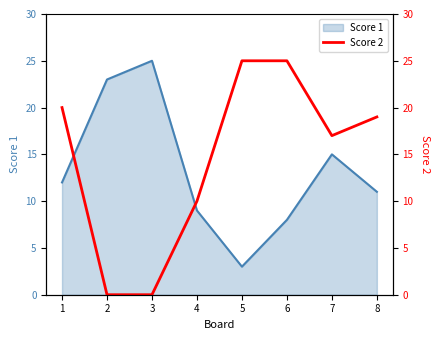

True or false: the data shows 0 at 3.

True